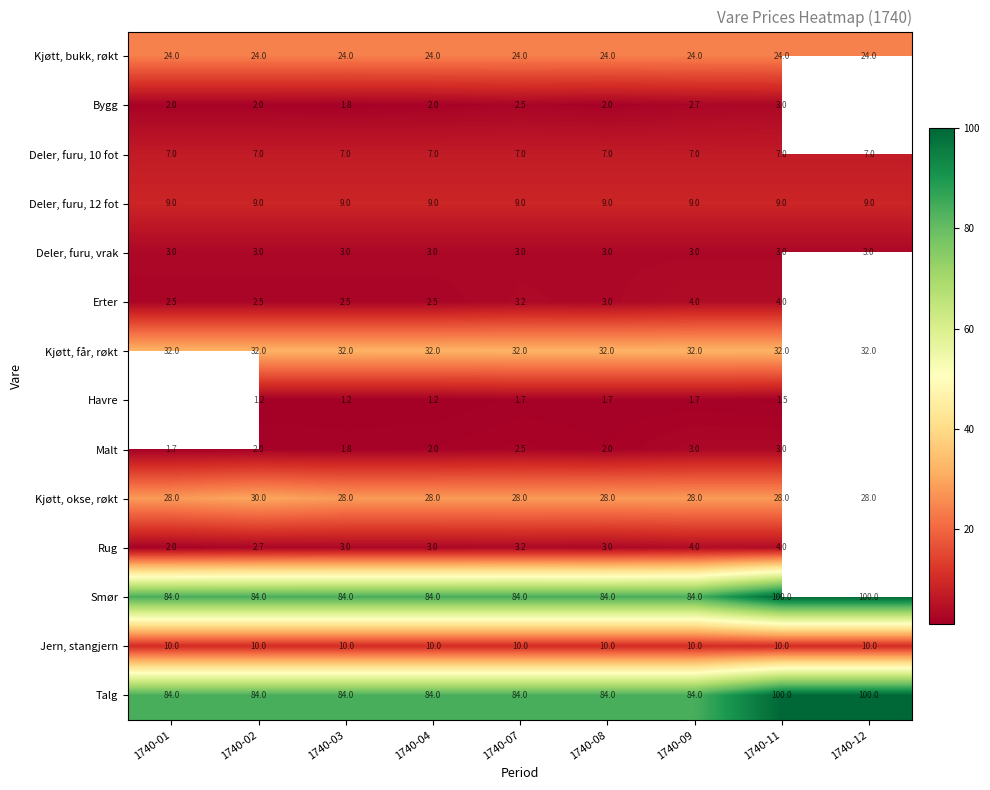

What is the sum of all Deler, furu, 12 fot values?

81.0